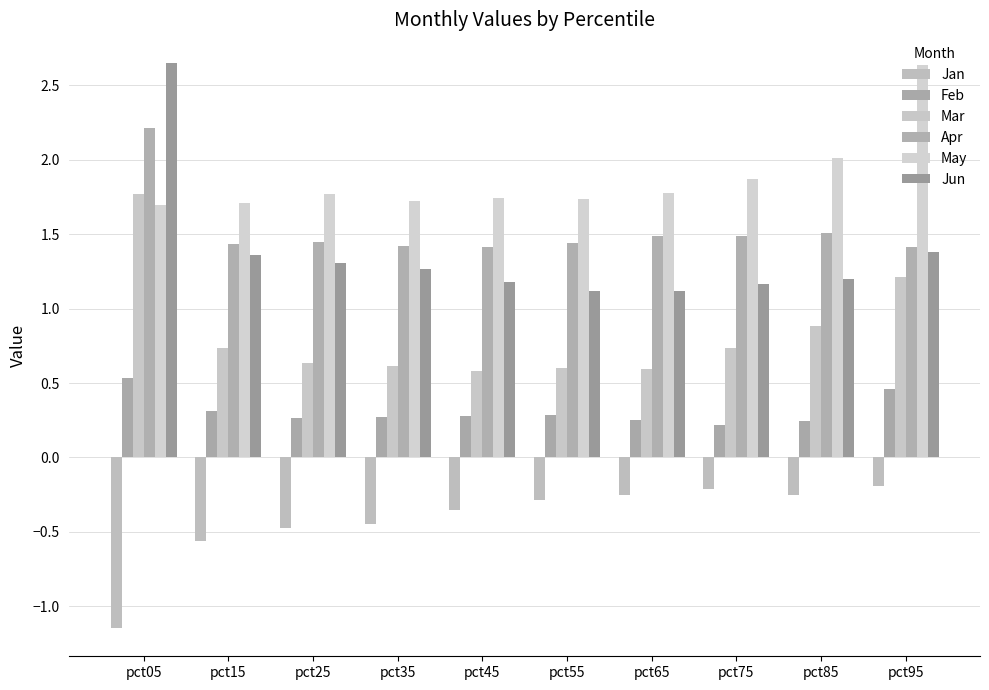

What value does the Mar series have at pct85?

0.9